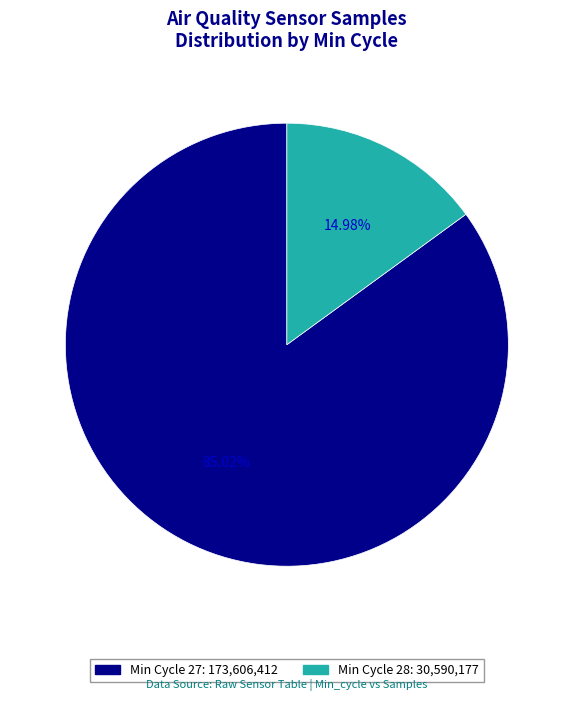

Is there any slice that represents more than half of the pie?

Yes